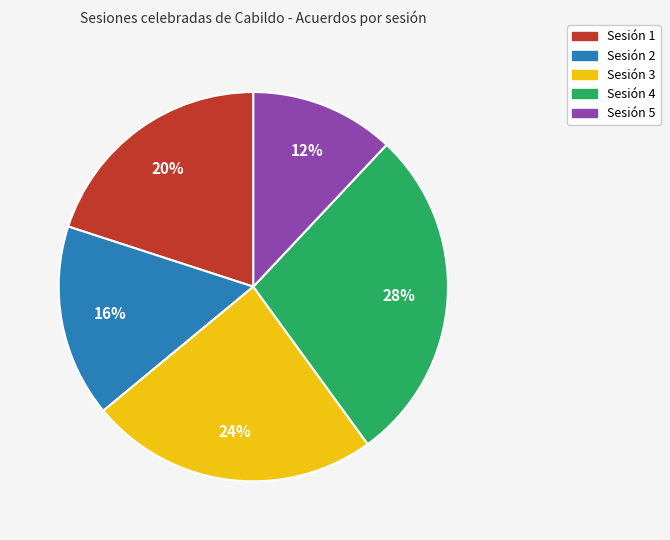

To the nearest percent, what percentage of the pie is Sesión 2?

16%